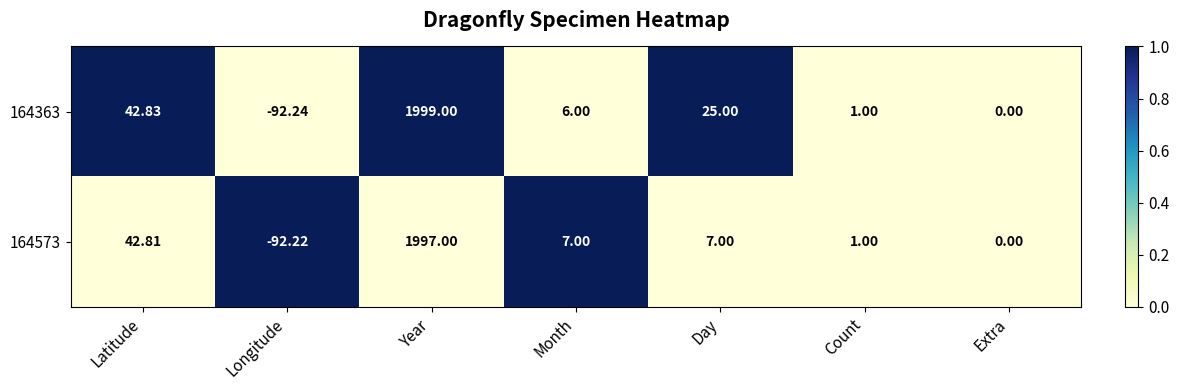

Which category has the highest value in the 164363 series?

Year